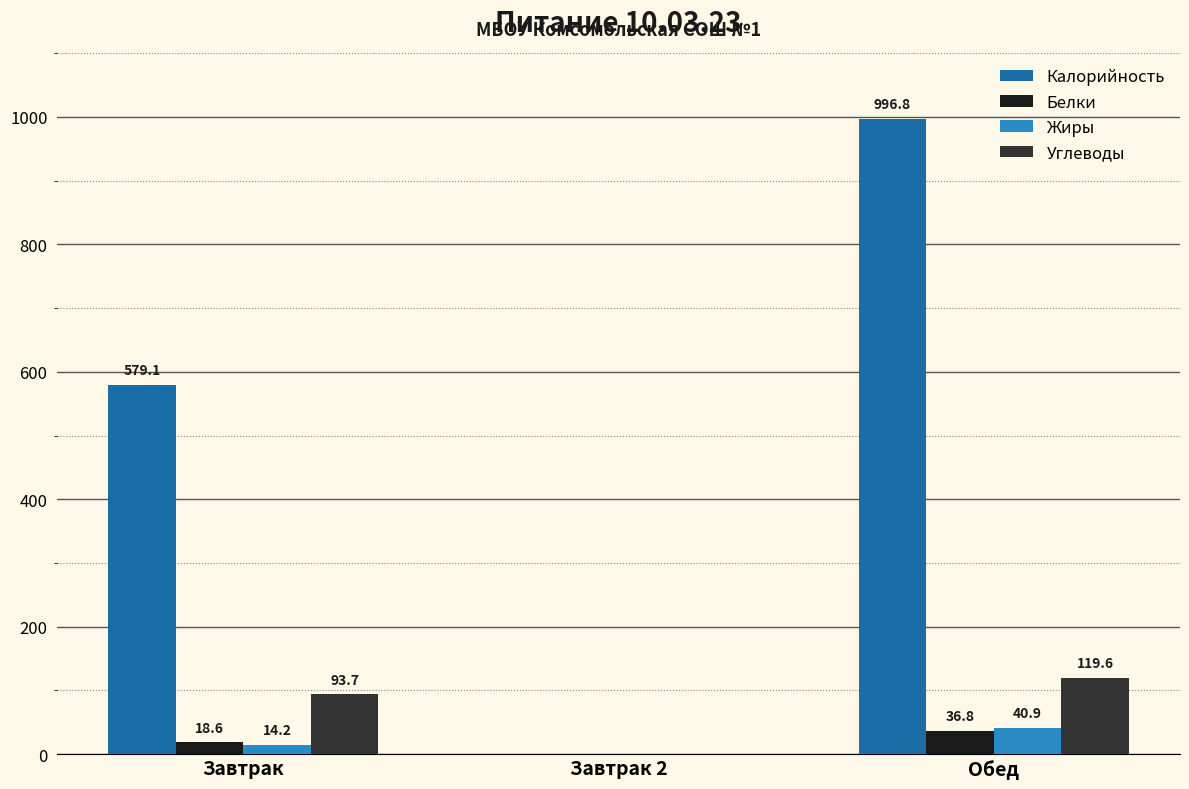

What is the maximum value shown in the chart?

996.8